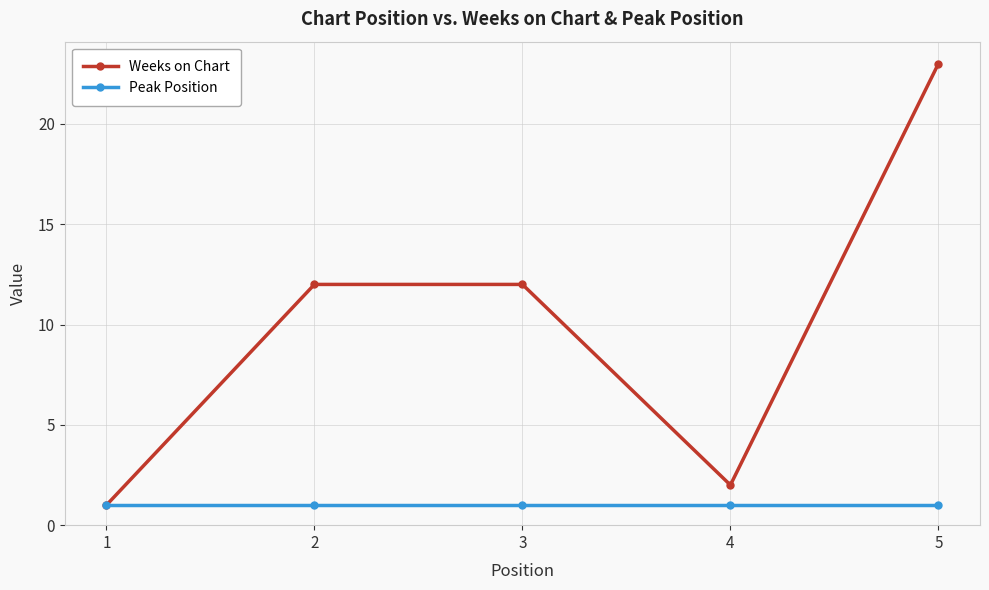

How many interior local valleys does the Weeks on Chart series have?

1